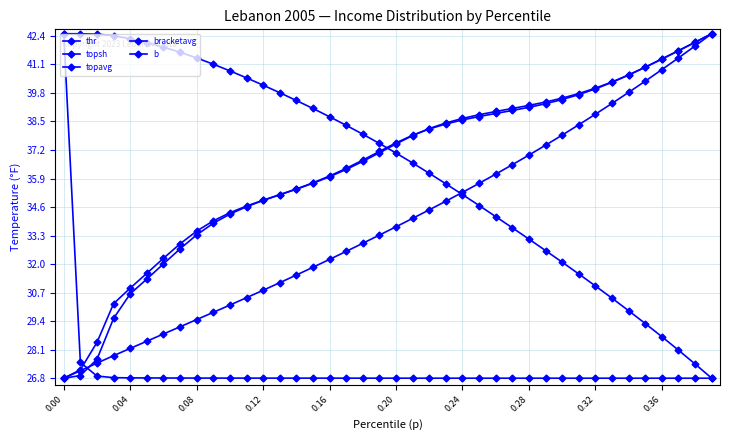

Is this an area chart (filled region under the line)?

No